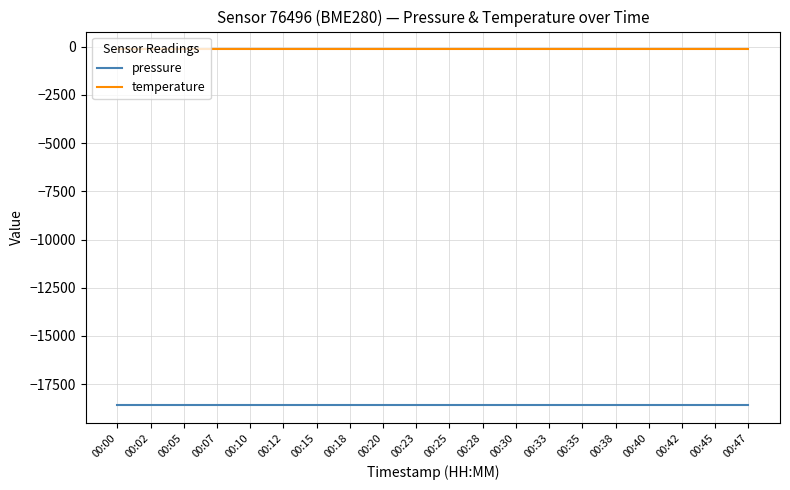

Reading left to right, transcribe all the data shown in this chart.

pressure: -18597.7	-18597.7	-18597.7	-18597.7	-18597.7	-18597.7	-18597.7	-18597.7	-18597.7	-18597.7	-18597.7	-18597.7	-18597.7	-18597.7	-18597.7	-18597.7	-18597.7	-18597.7	-18597.7	-18597.7
temperature: -139.7	-139.7	-139.7	-139.7	-139.7	-139.7	-139.7	-139.7	-139.7	-139.7	-139.7	-139.7	-139.7	-139.7	-139.7	-139.7	-139.7	-139.7	-139.7	-139.7